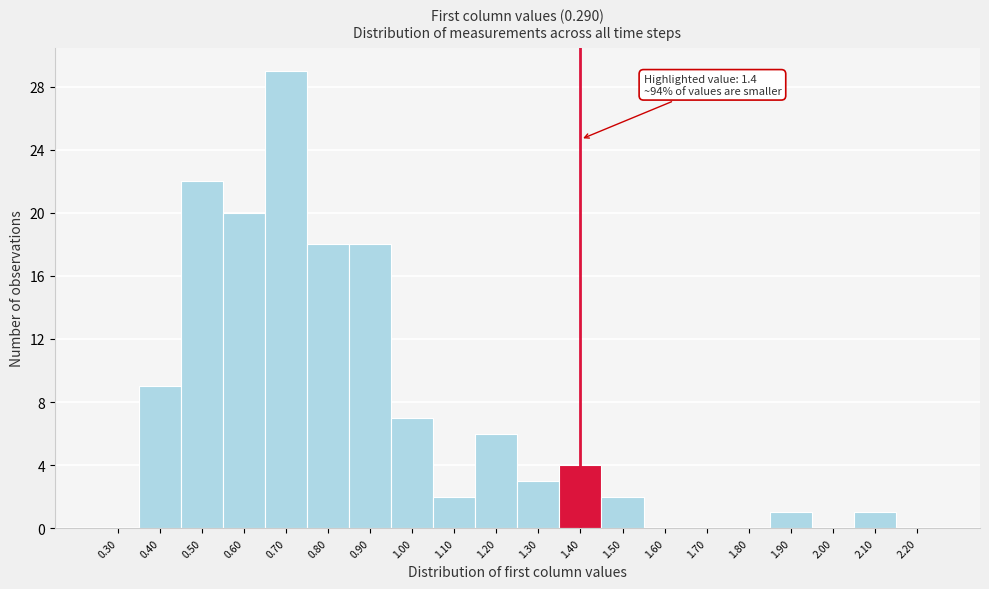

Which range on the x-axis has the tallest bar?

0.65 to 0.75